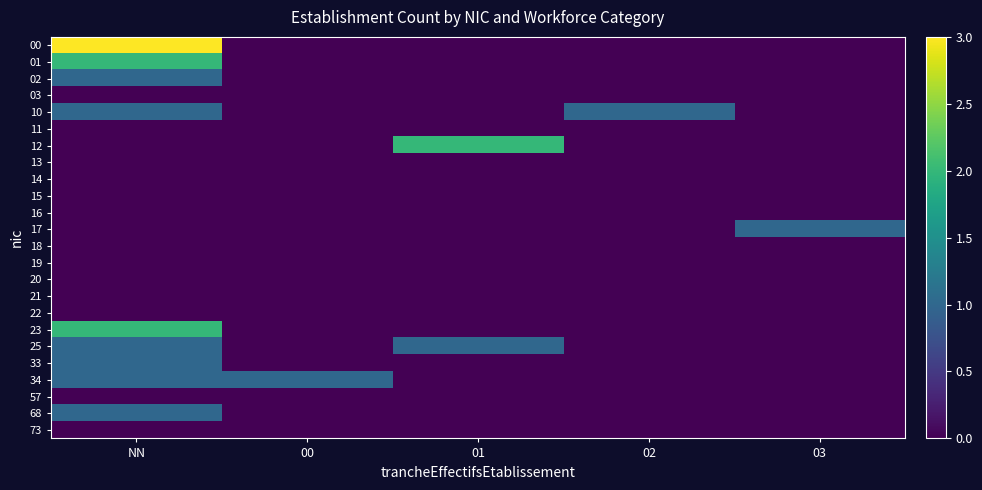

Which series has the largest range (max minus min)?

00